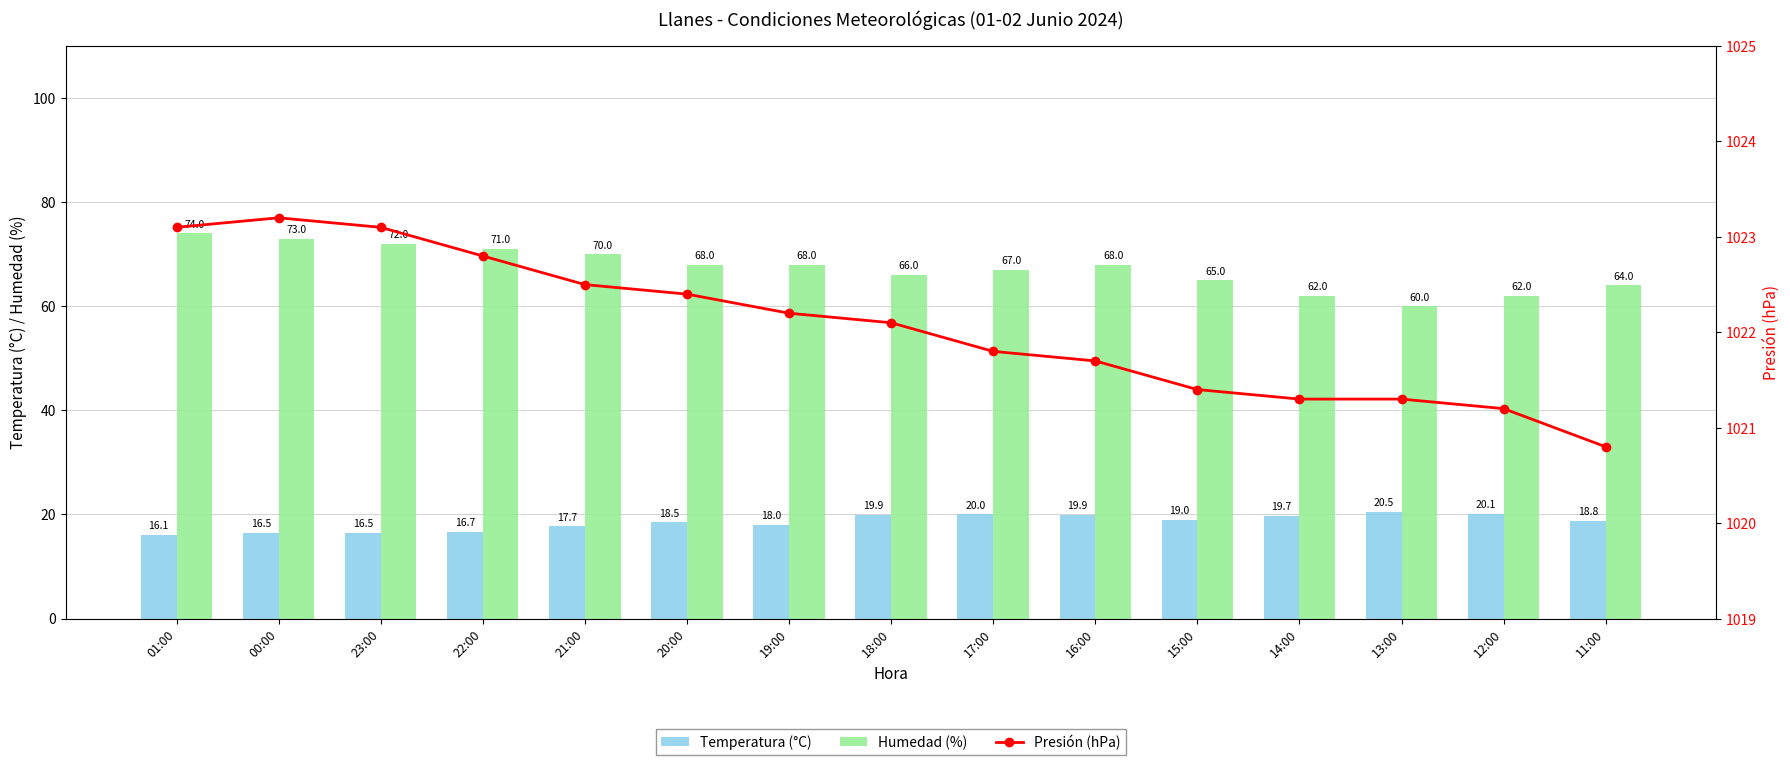

At how many categories does at least one series exceed 504?

15